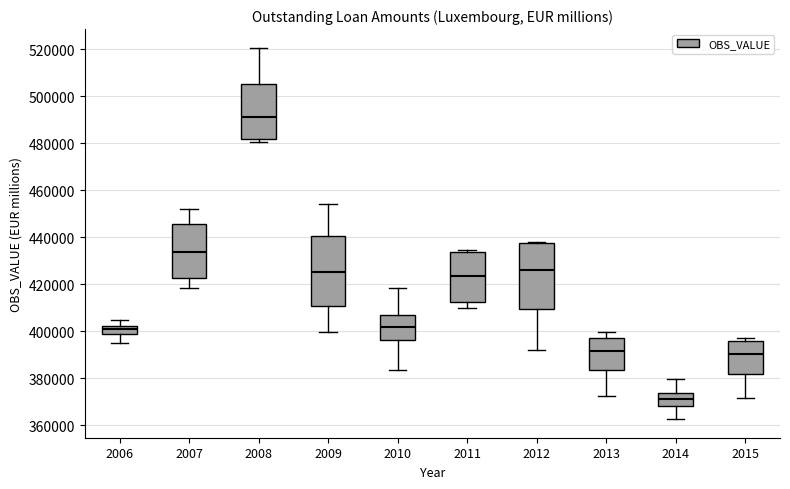

Which box has the lowest median line?

2014